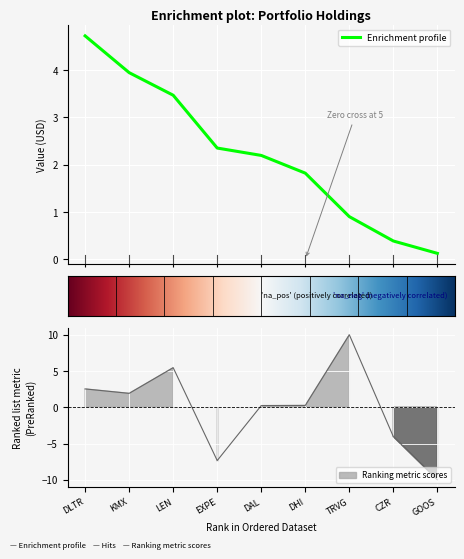

True or false: Shares or principal amount has a value of -4.1 at CZR.

True